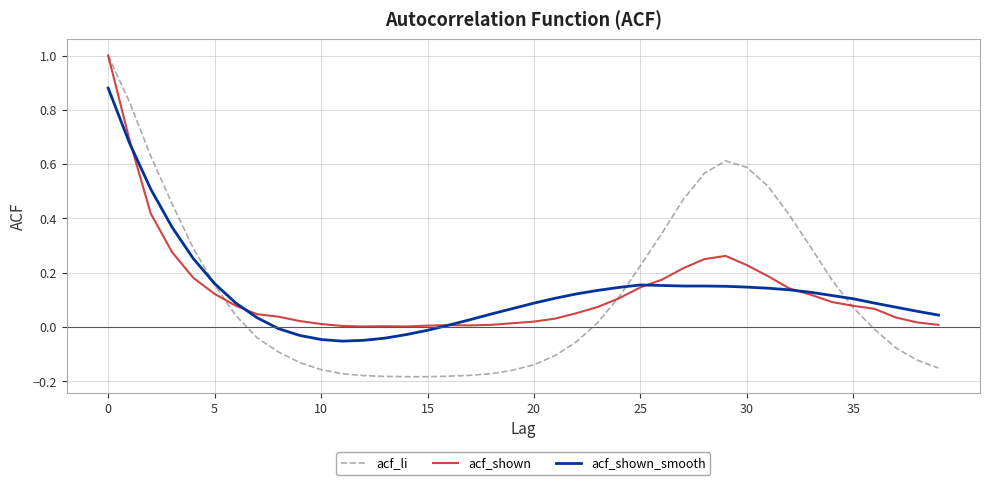

What is the maximum value shown in the chart?

1.0